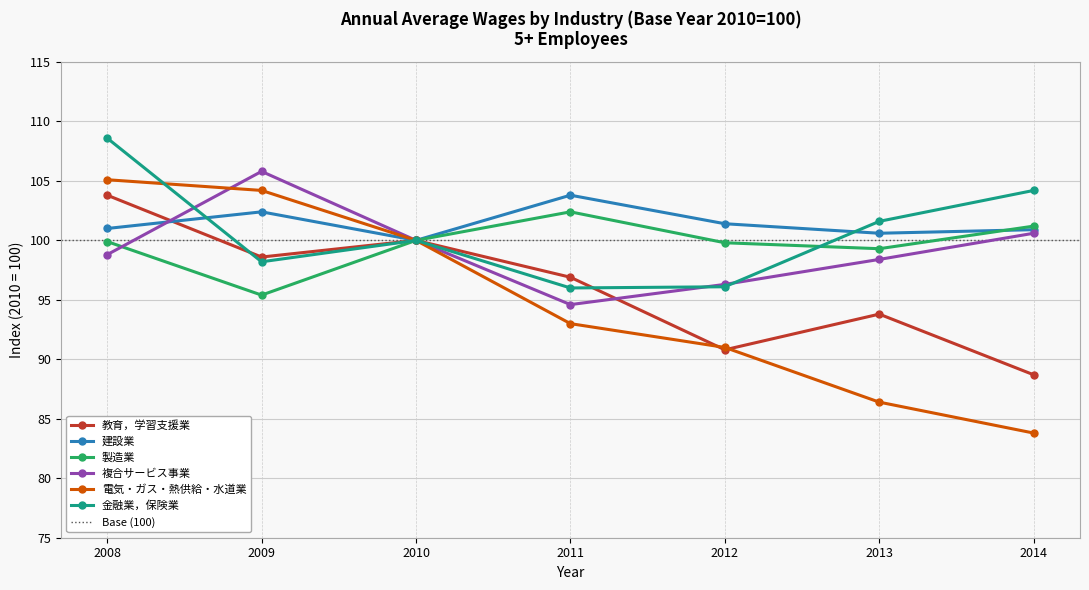

Between 2008 and 2012, which series saw the biggest shift?

電気・ガス・熱供給・水道業